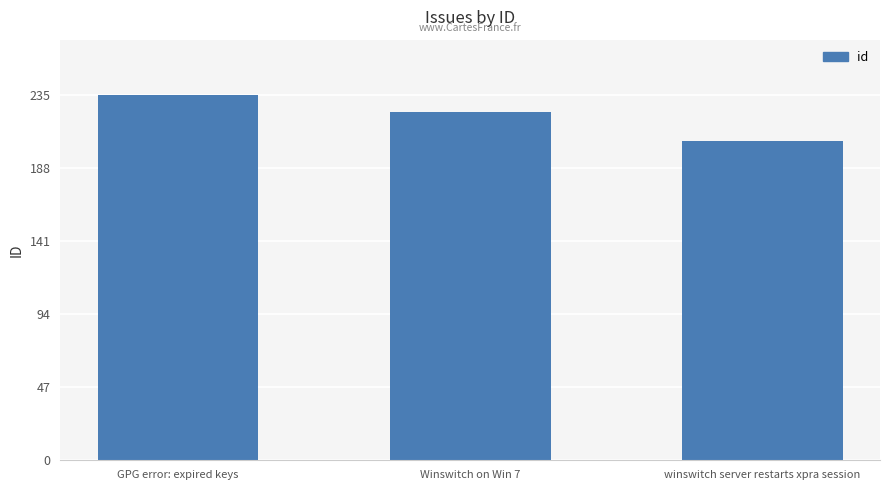

Reading left to right, what are all the values shown in this chart?

235	224	205